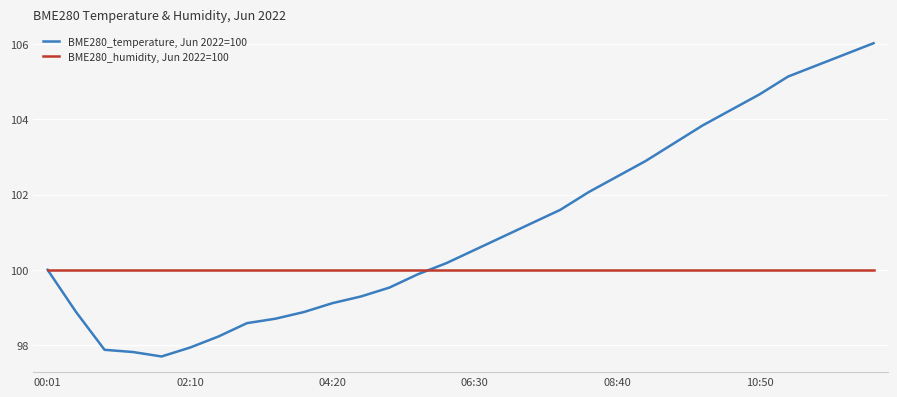

Which series has the widest spread of values?

BME280_temperature, Jun 2022=100